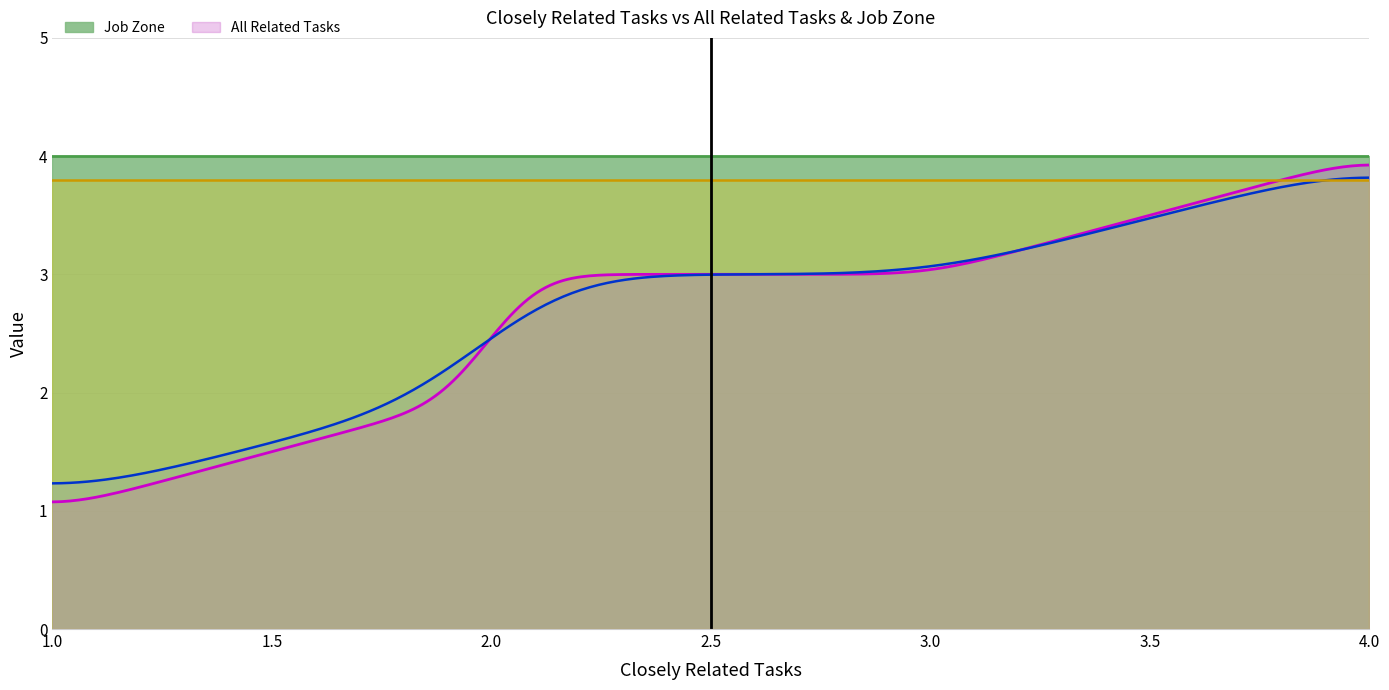

What is the highest value of the All Related Tasks series?

3.9